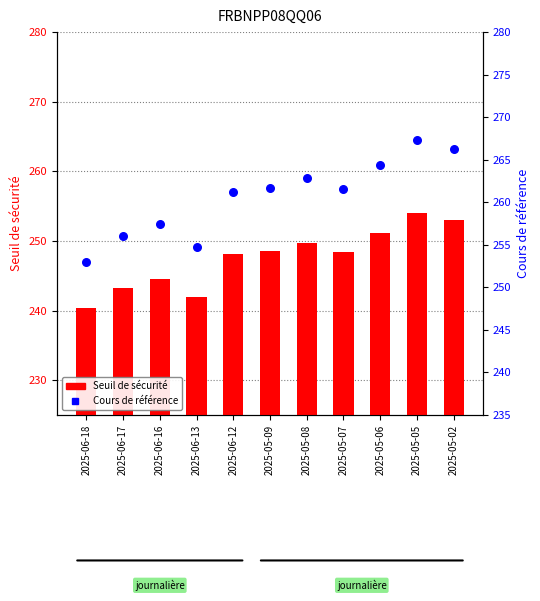

At which category is the sum across all series the highest?

2025-05-05